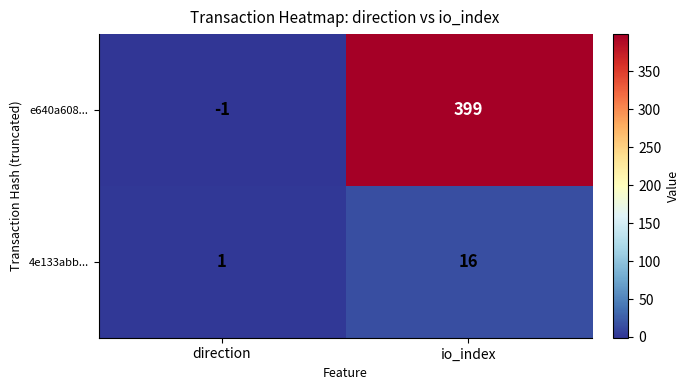

At io_index, list the series in order from largest to smallest.

e640a608..., 4e133abb...